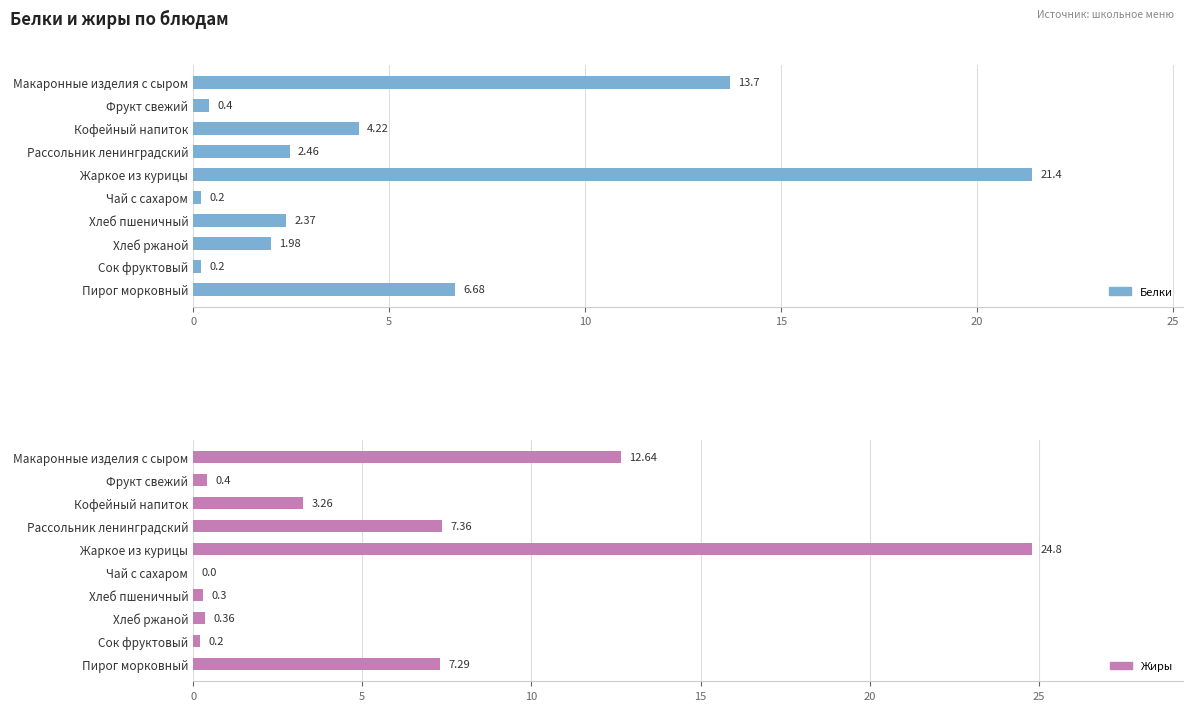

What is the difference between the maximum and minimum values in the Жиры series?

24.8